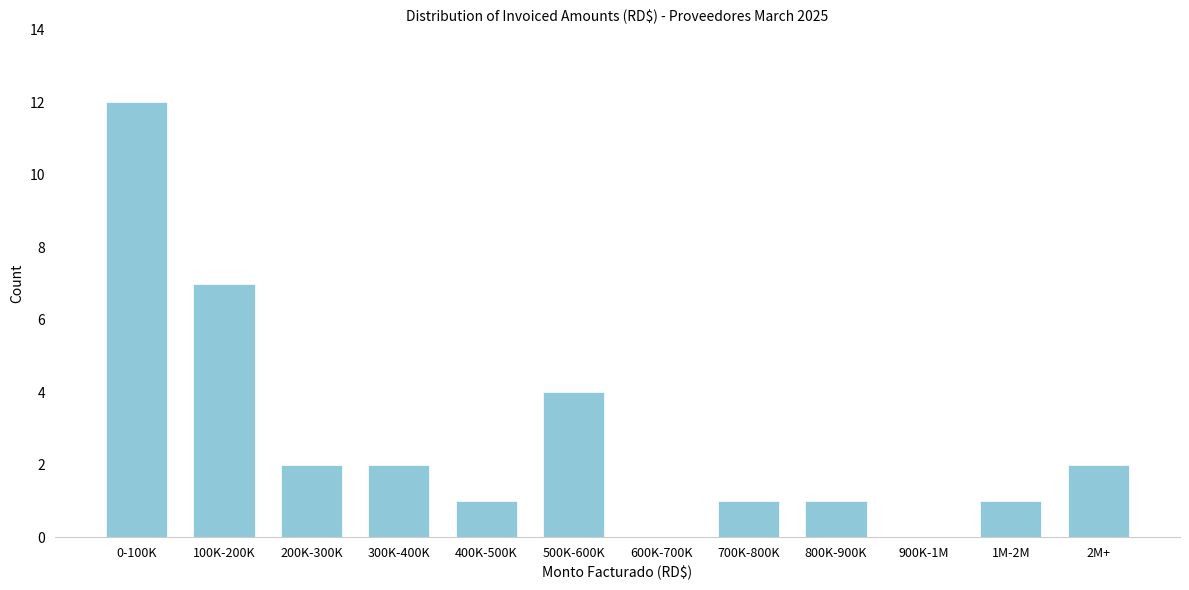

Reading left to right, extract all data points from this chart.

0-100K=12	100K-200K=7	200K-300K=2	300K-400K=2	400K-500K=1	500K-600K=4	600K-700K=0	700K-800K=1	800K-900K=1	900K-1M=0	1M-2M=1	2M+=2